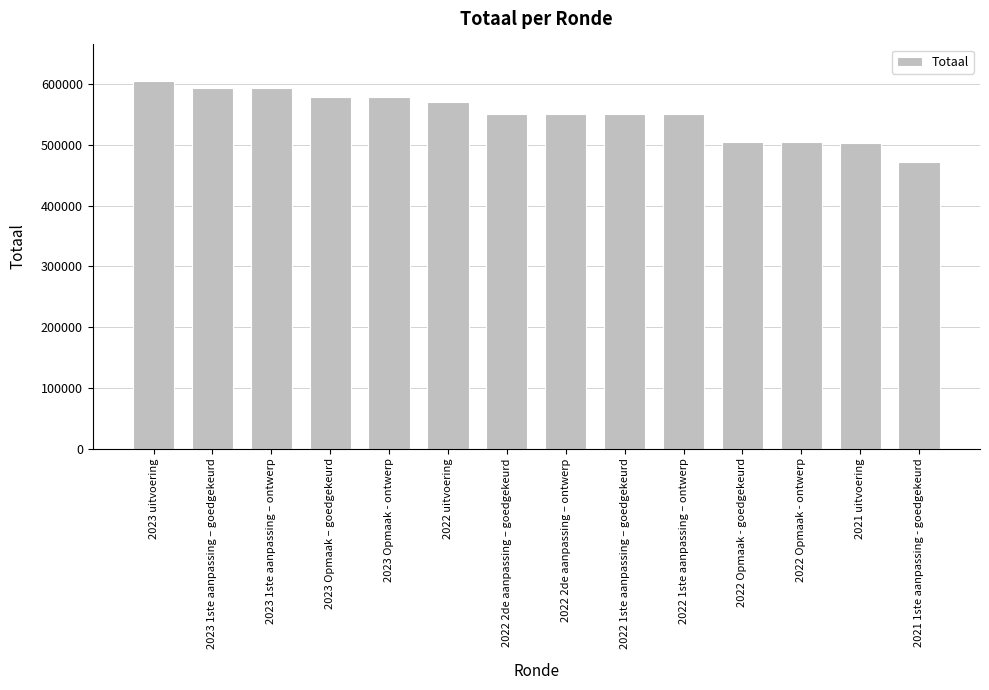

What is the ratio of the value at 2023 Opmaak - ontwerp to the value at 2022 1ste aanpassing – ontwerp?

1.1